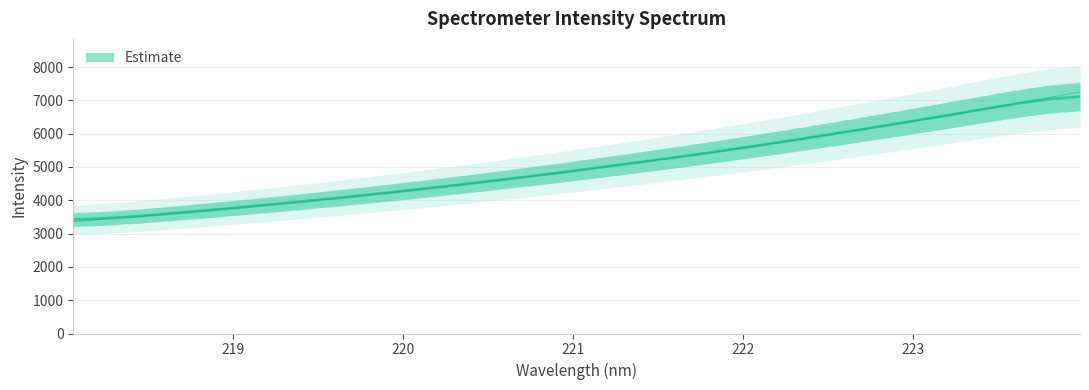

What is the sum of the values at 222.4538 and 223.2172?

12485.8